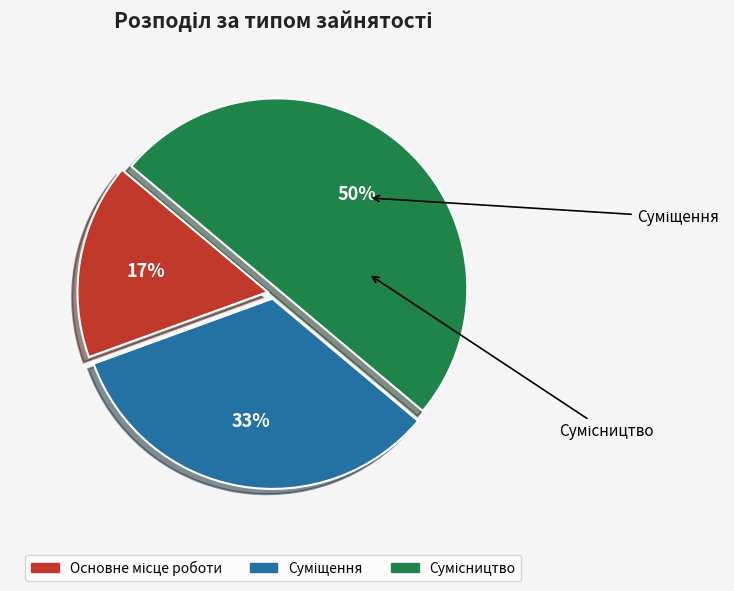

To the nearest percent, what is the difference between the largest and smallest slice percentages?

33%